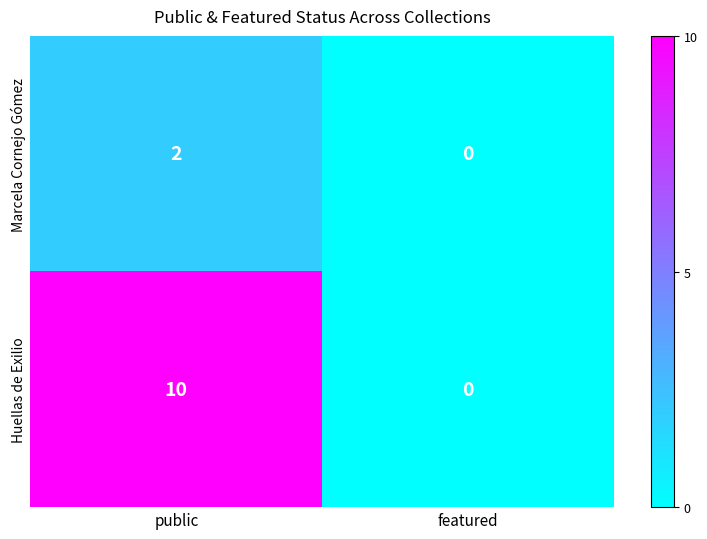

Reading left to right, extract all data points from this chart.

Marcela Cornejo Gómez: 2	0
Huellas de Exilio: 10	0